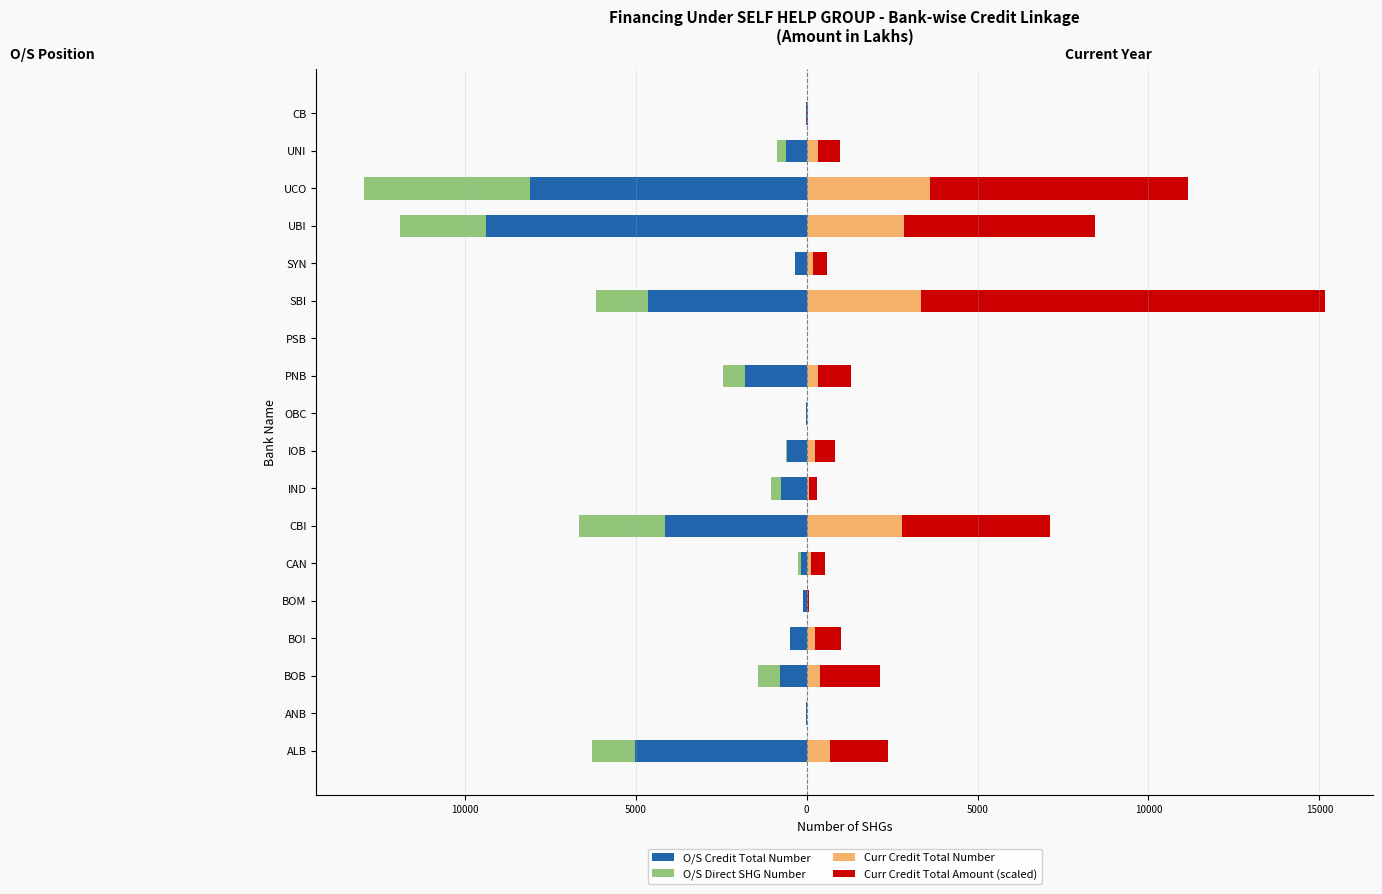

What is the sum of the O/S Credit Total Number values at IOB and PNB?

-2363.0